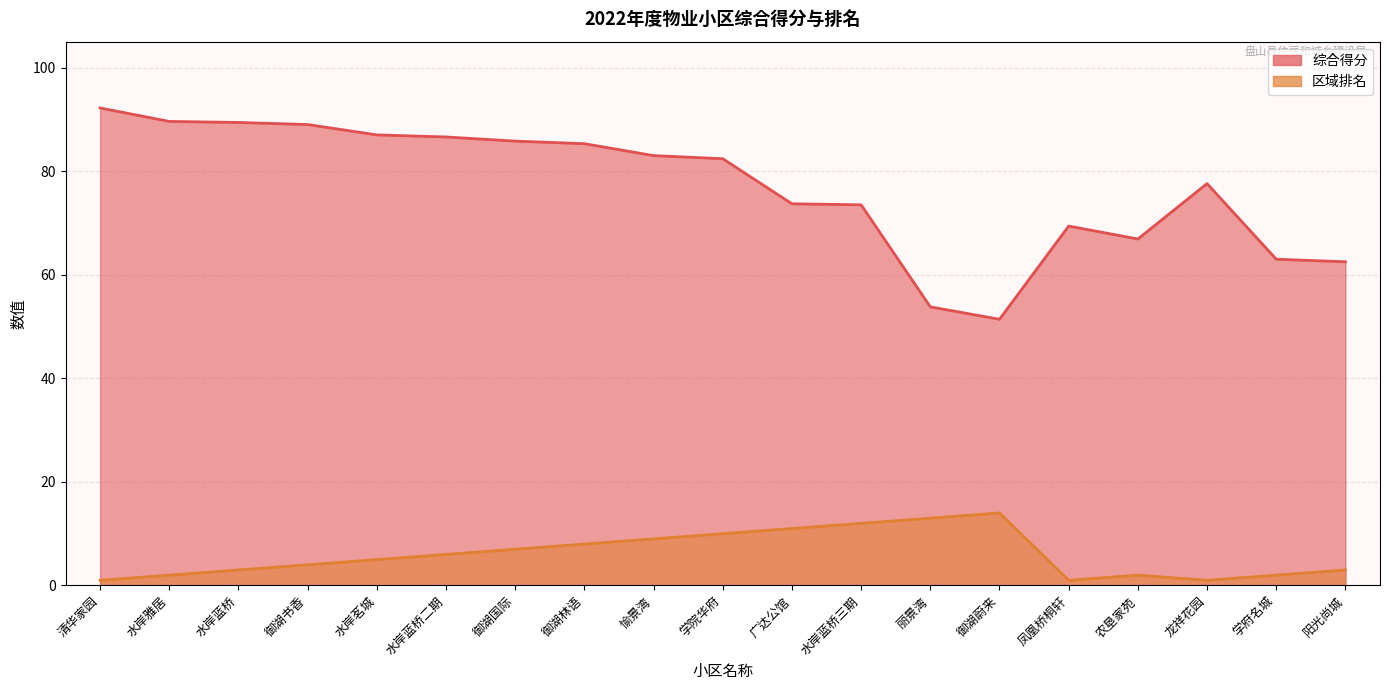

At how many categories does at least one series exceed 54?

17